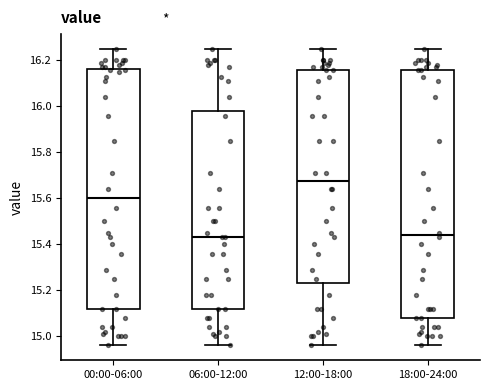

Which box is the tallest, from its lower edge to its upper edge?

18:00-24:00